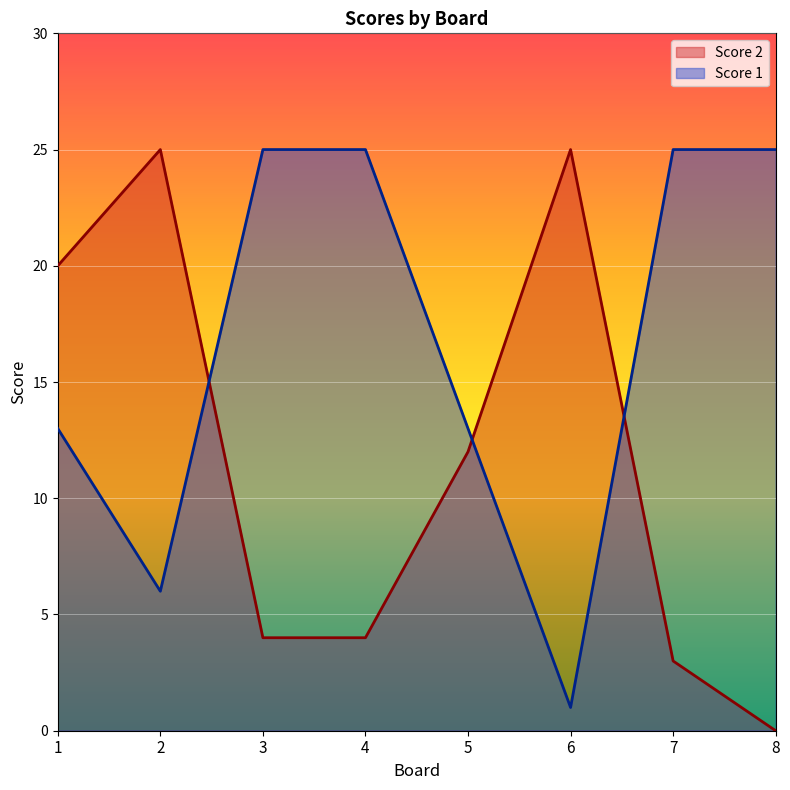

At how many categories does at least one series exceed 18?

7